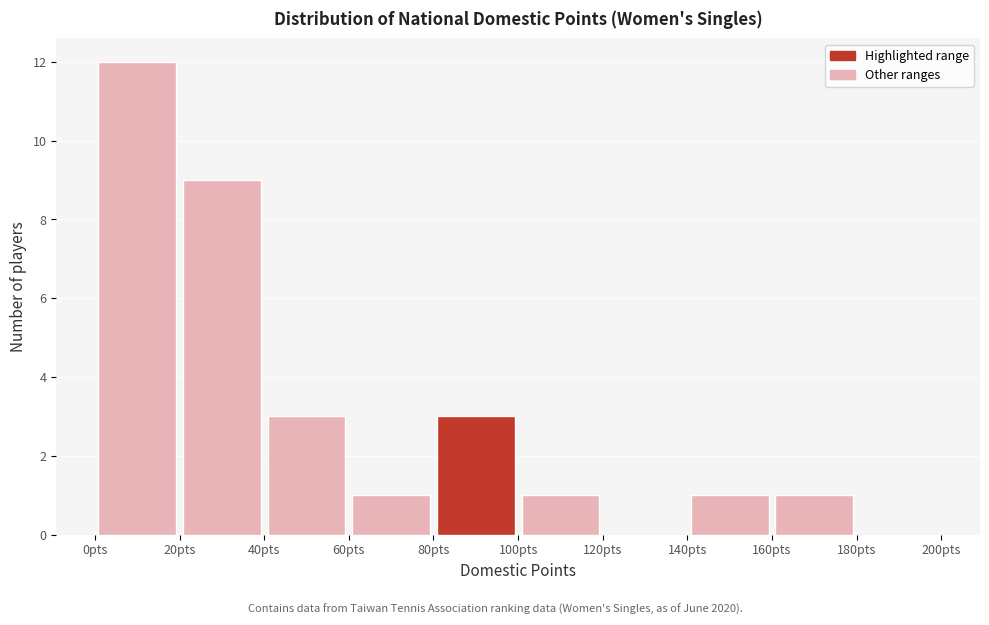

Reading left to right, list every bar in this chart as the range it spans on the x-axis followed by its height. The values are not printed on the chart, so give them approximately, as read against the axis.

0 to 20: 12
20 to 40: 9
40 to 60: 3
60 to 80: 1
80 to 100: 3
100 to 120: 1
120 to 140: 0
140 to 160: 1
160 to 180: 1
180 to 200: 0